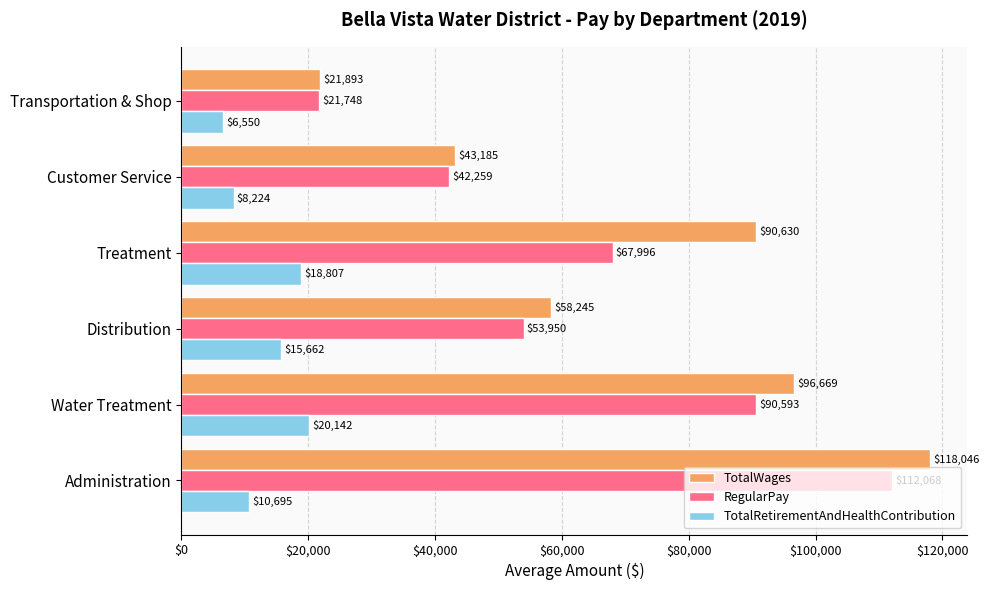

Which label corresponds to the smallest value in the chart?

Transportation & Shop